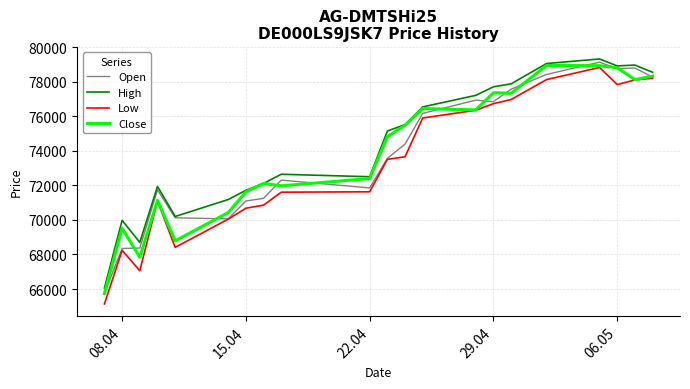

What is the maximum value shown in the chart?

79326